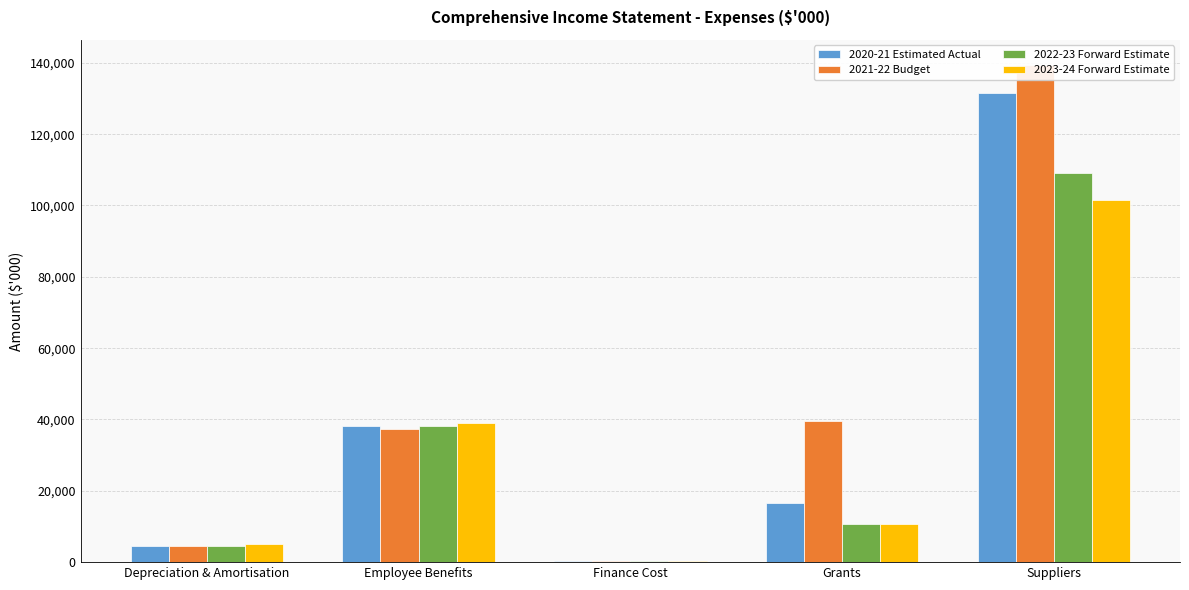

Which has a higher value, Employee Benefits or Suppliers?

Suppliers